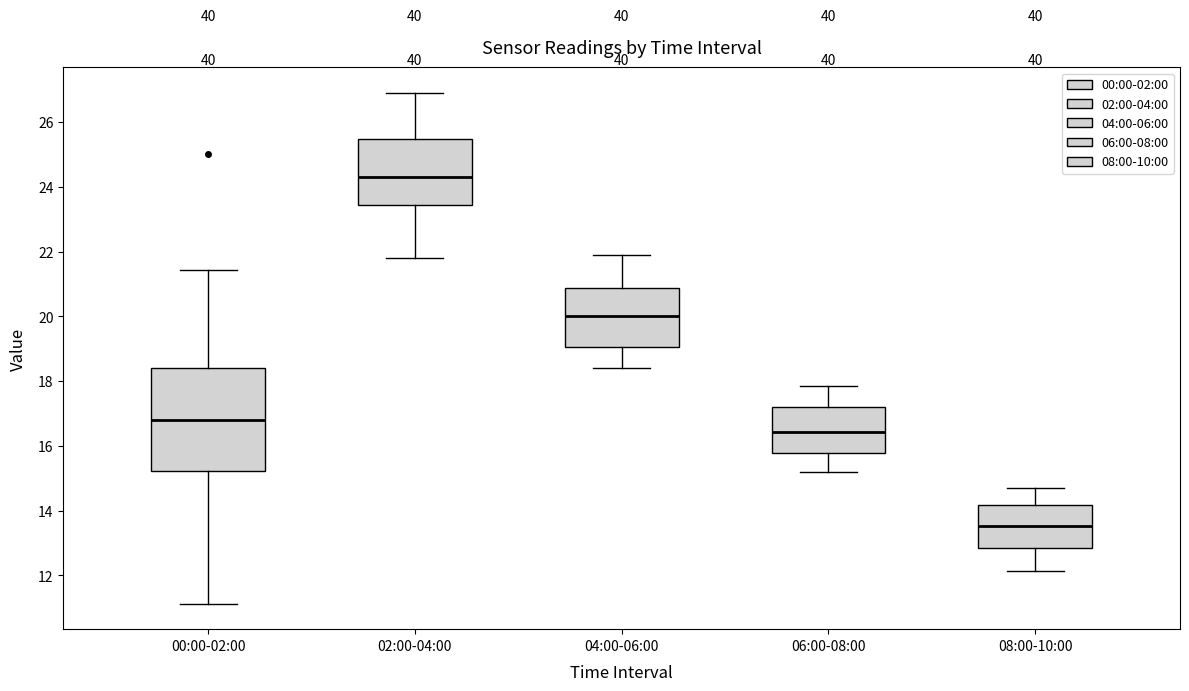

Where is the upper edge of the box for 06:00-08:00 on the y-axis? The values are not printed on the chart, so give them approximately, as read against the axis.

17.2